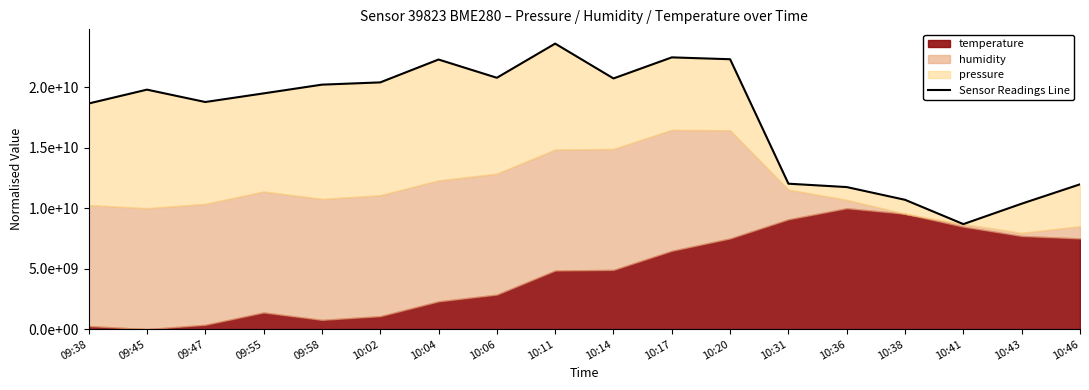

What is the greatest value displayed?

23612159882.1